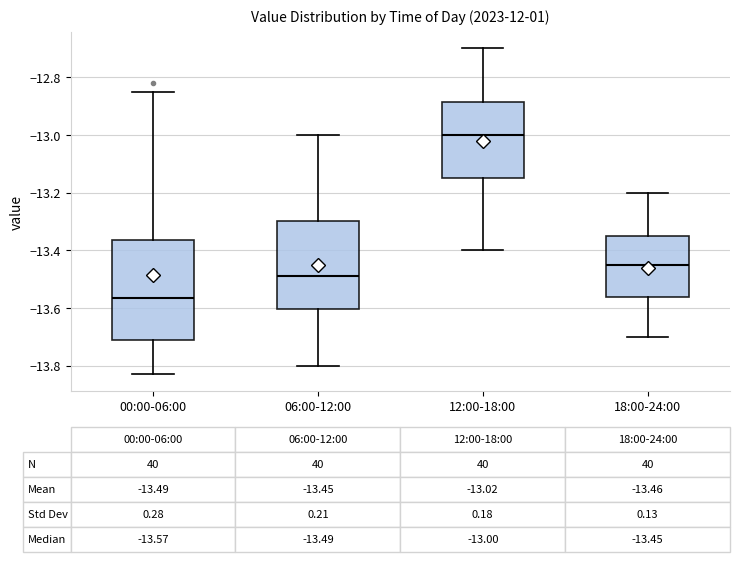

Which box's median line is the lowest?

00:00-06:00